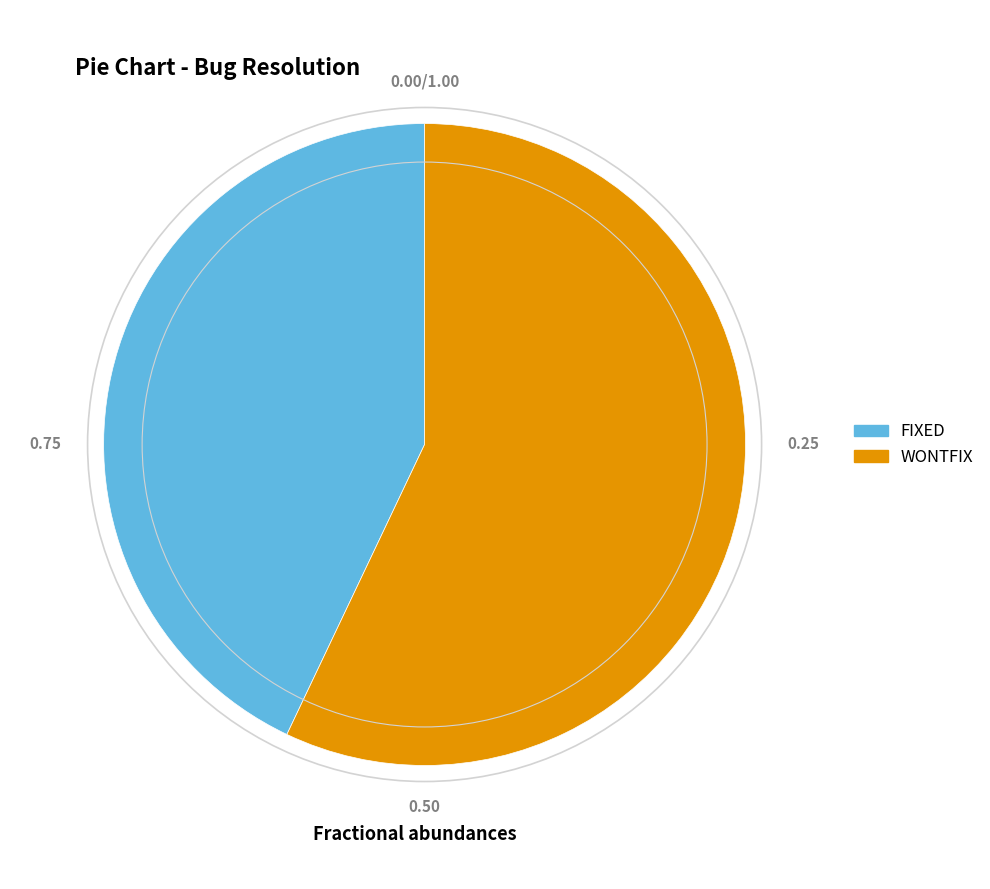

True or false: FIXED accounts for 43% of the total.

True